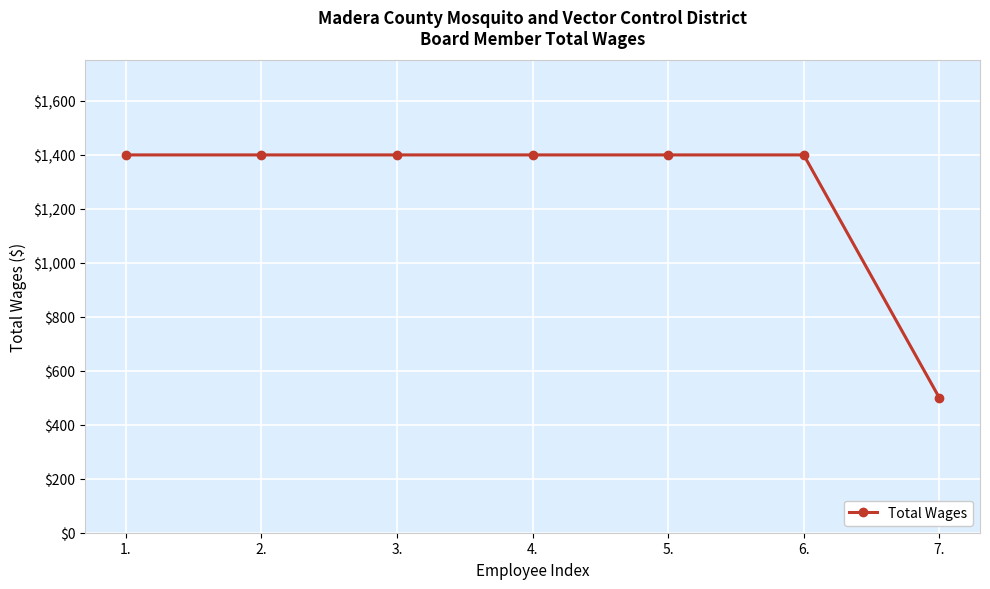

What is the minimum value shown in the chart?

500